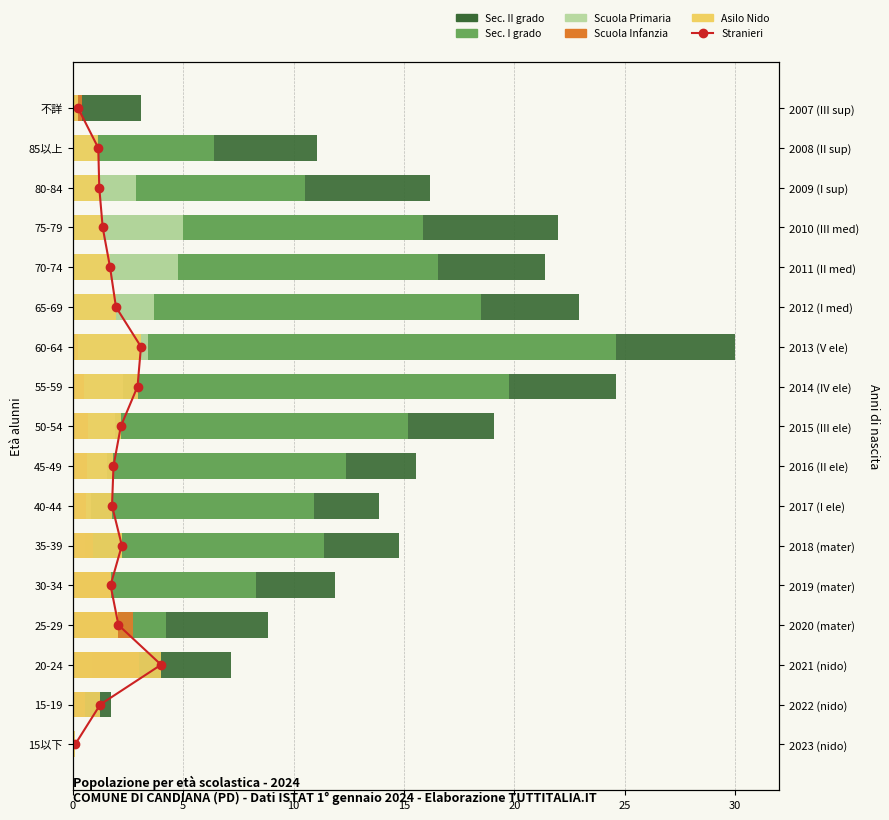

True or false: Sec. II grado has a value of 32.9 at 75-79.

False